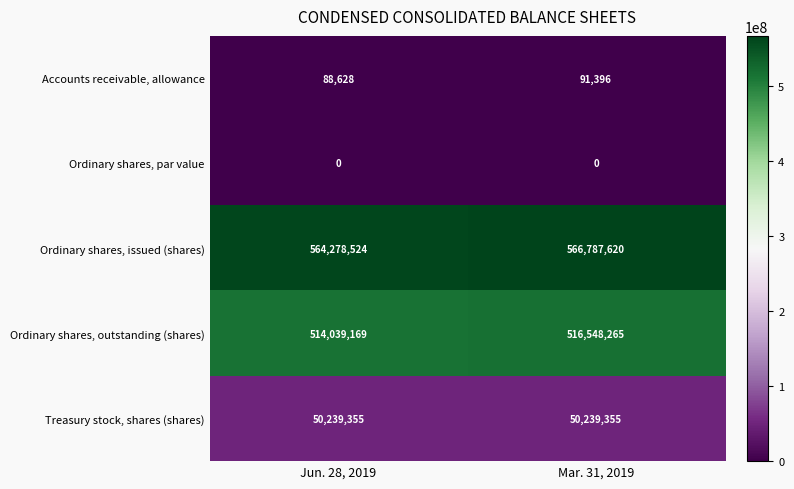

At which label is Ordinary shares, issued (shares) closest to 565533072?

Jun. 28, 2019